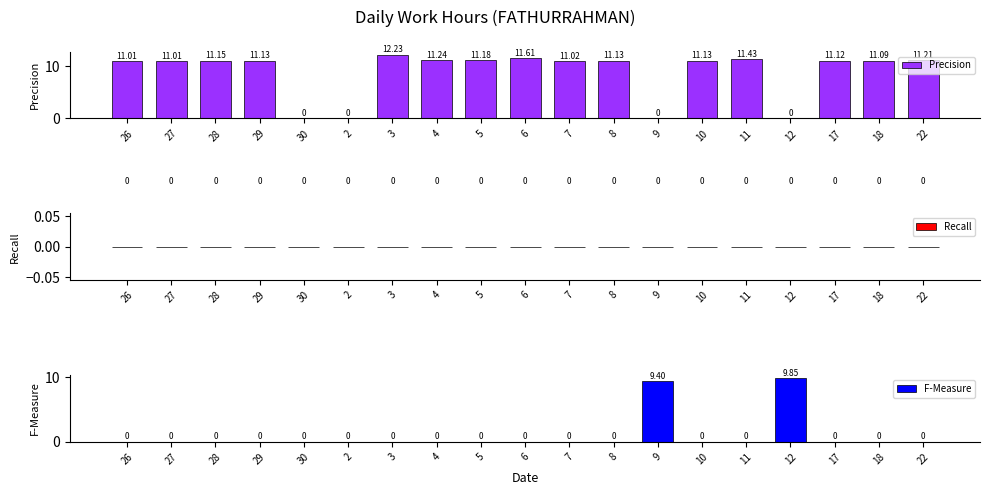

Count the number of data series in this chart.

3